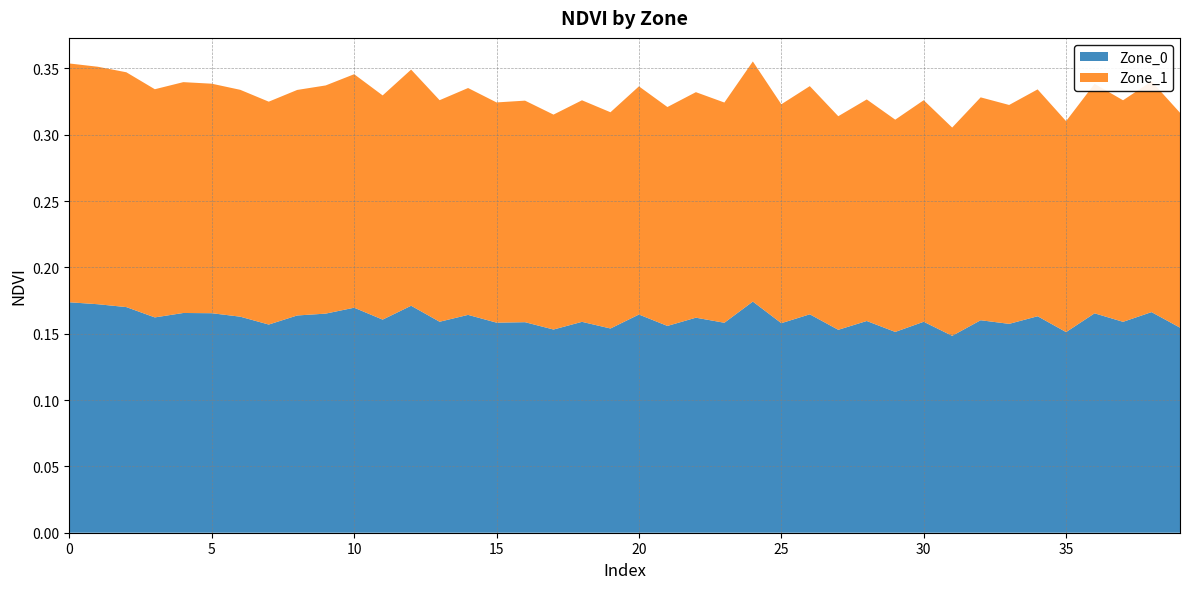

Reading right to left, list all the values displayed in this chart.

Zone_0: 39=0.2	38=0.2	37=0.2	36=0.2	35=0.2	34=0.2	33=0.2	32=0.2	31=0.1	30=0.2	29=0.2	28=0.2	27=0.2	26=0.2	25=0.2	24=0.2	23=0.2	22=0.2	21=0.2	20=0.2	19=0.2	18=0.2	17=0.2	16=0.2	15=0.2	14=0.2	13=0.2	12=0.2	11=0.2	10=0.2	9=0.2	8=0.2	7=0.2	6=0.2	5=0.2	4=0.2	3=0.2	2=0.2	1=0.2	0=0.2
Zone_1: 39=0.2	38=0.2	37=0.2	36=0.2	35=0.2	34=0.2	33=0.2	32=0.2	31=0.2	30=0.2	29=0.2	28=0.2	27=0.2	26=0.2	25=0.2	24=0.2	23=0.2	22=0.2	21=0.2	20=0.2	19=0.2	18=0.2	17=0.2	16=0.2	15=0.2	14=0.2	13=0.2	12=0.2	11=0.2	10=0.2	9=0.2	8=0.2	7=0.2	6=0.2	5=0.2	4=0.2	3=0.2	2=0.2	1=0.2	0=0.2